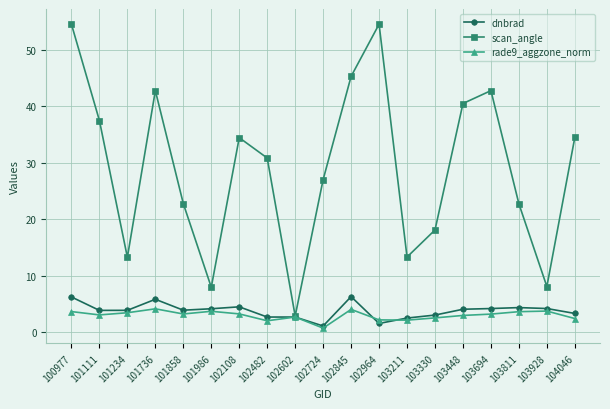

Which series has the largest range (max minus min)?

scan_angle